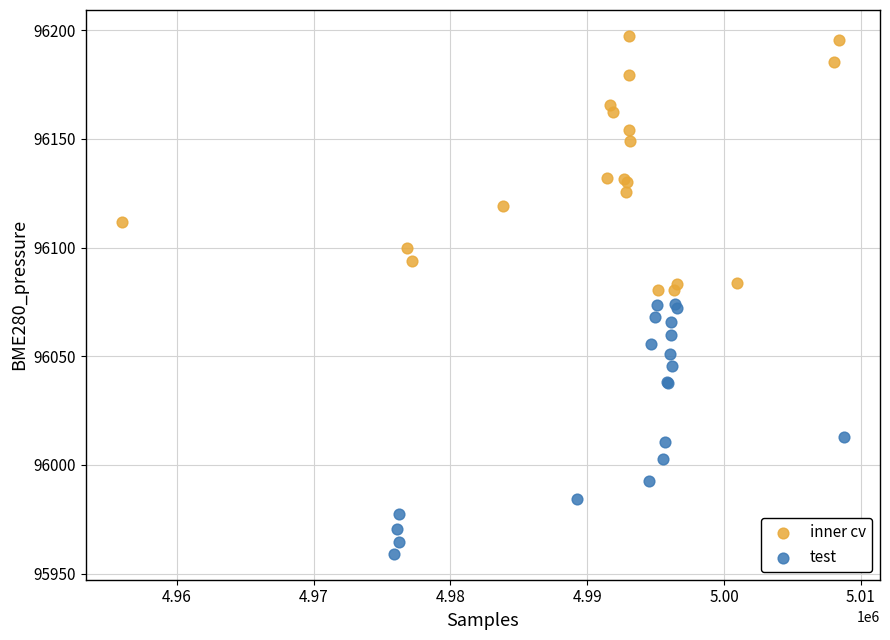

Which series reaches the maximum Y coordinate?

inner cv